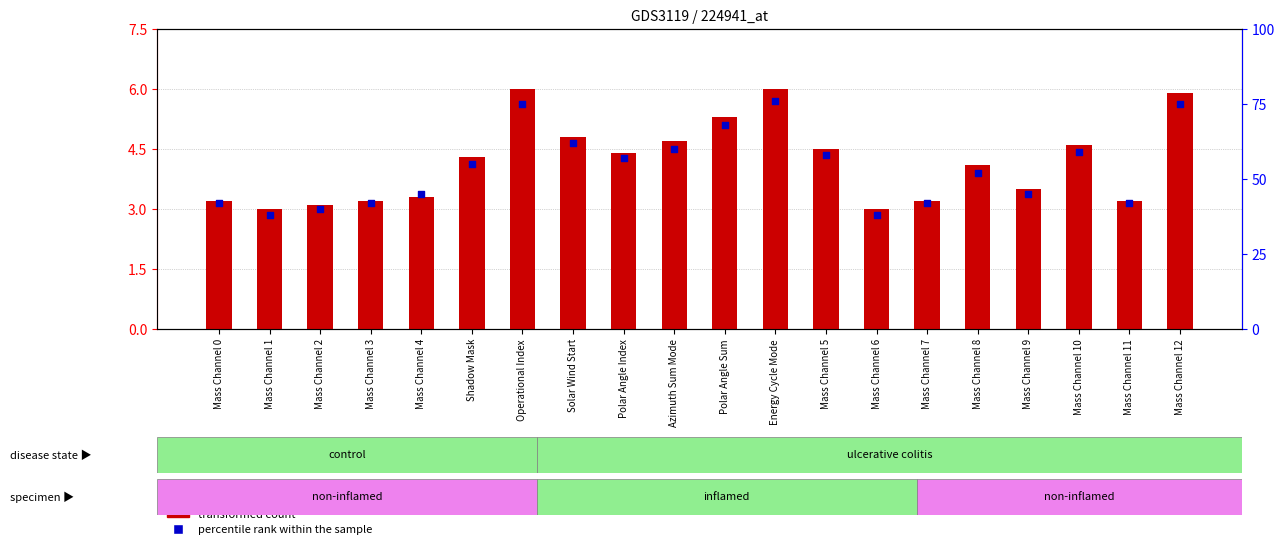

Which series contains the highest Y value?

percentile rank within the sample